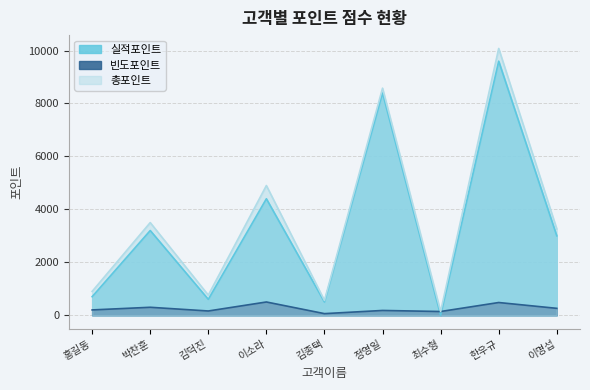

What is the difference between the maximum and minimum values in the 실적포인트 series?

9600